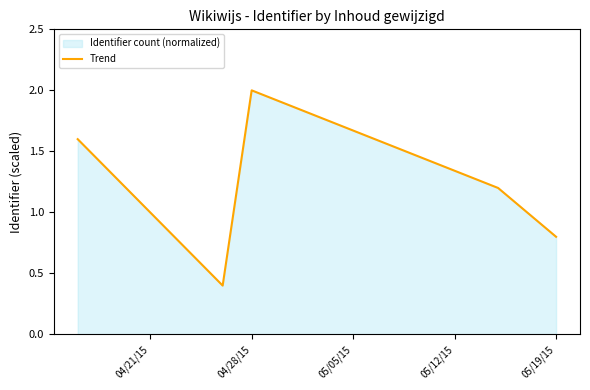

Does the chart display data point markers on the line(s)?

No